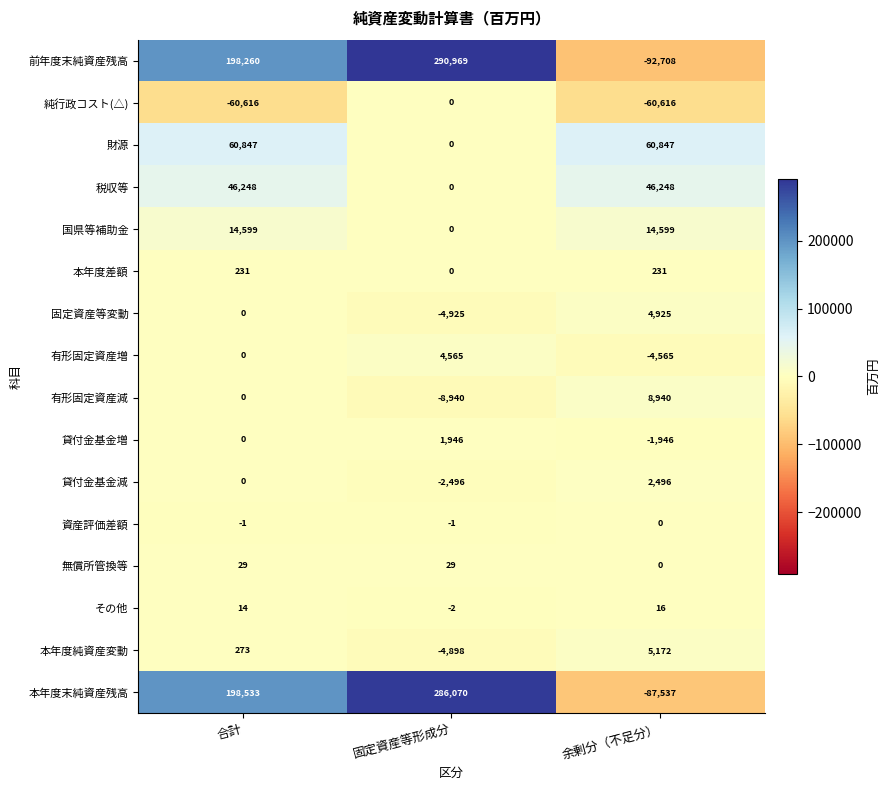

How many distinct data groups are displayed?

16